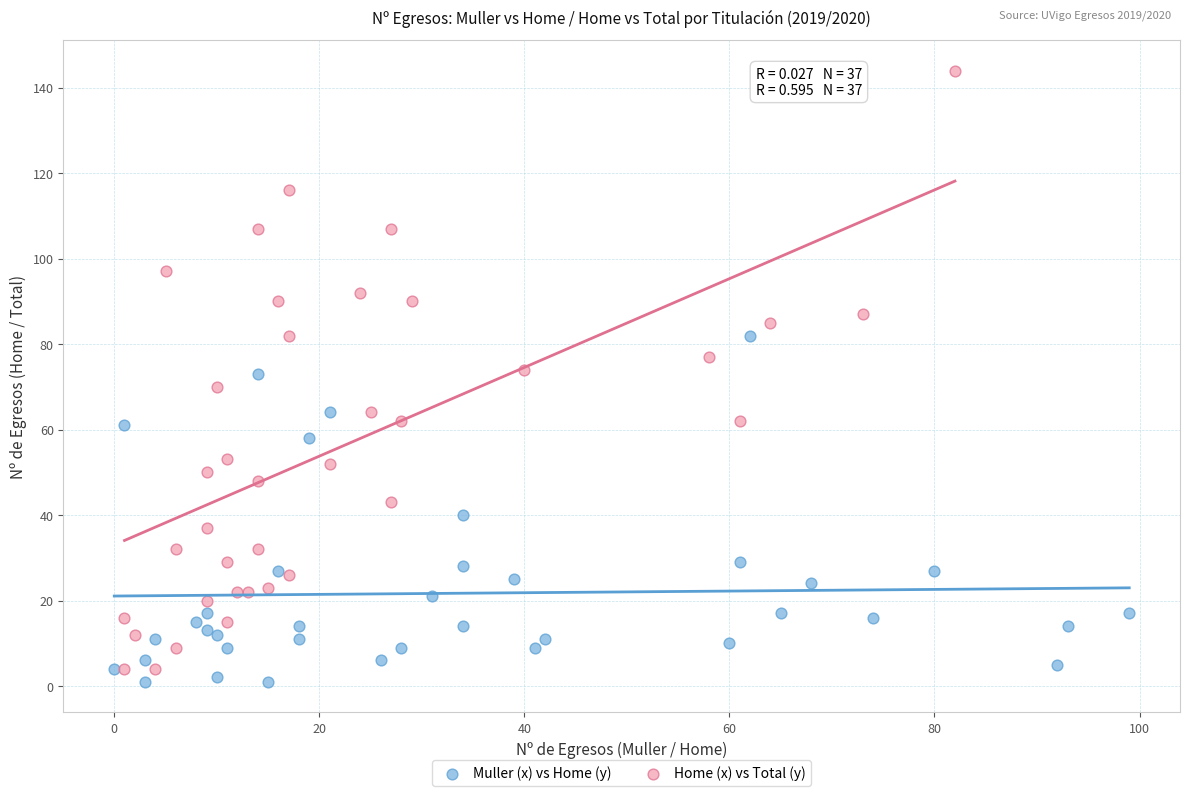

Which series reaches the maximum Y coordinate?

Home (x) vs Total (y)